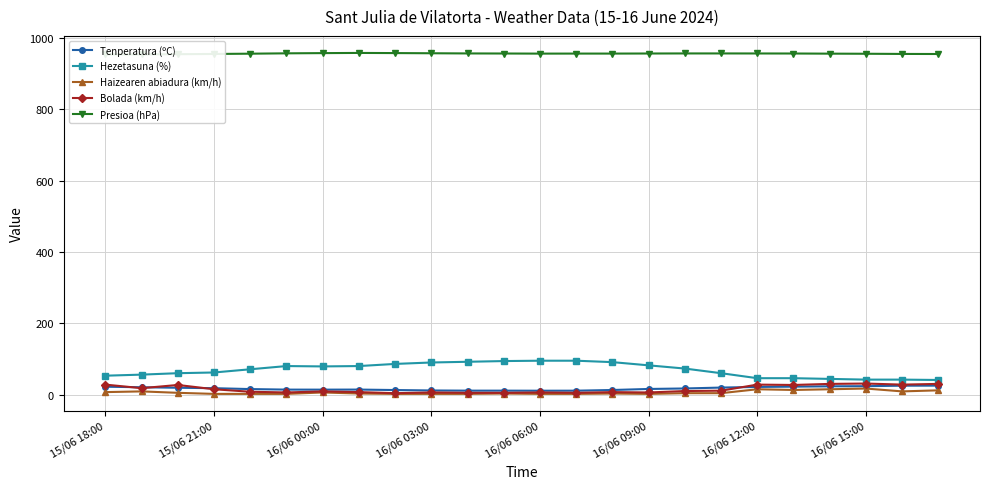

What is the highest value of the Bolada (km/h) series?

31.0